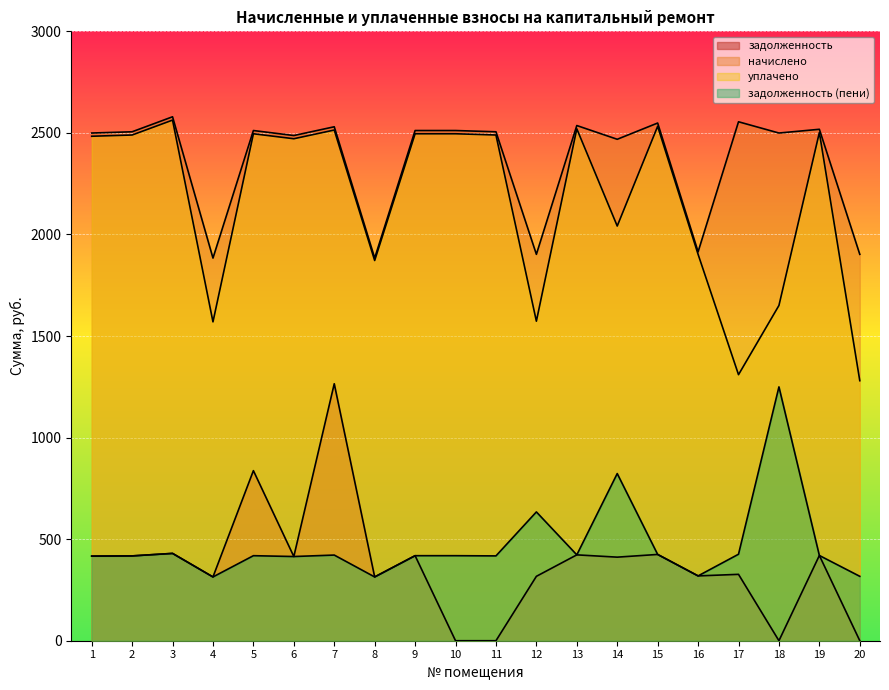

Rank the series by their maximum value, from lowest to highest.

задолженность (пени), задолженность, уплачено, начислено